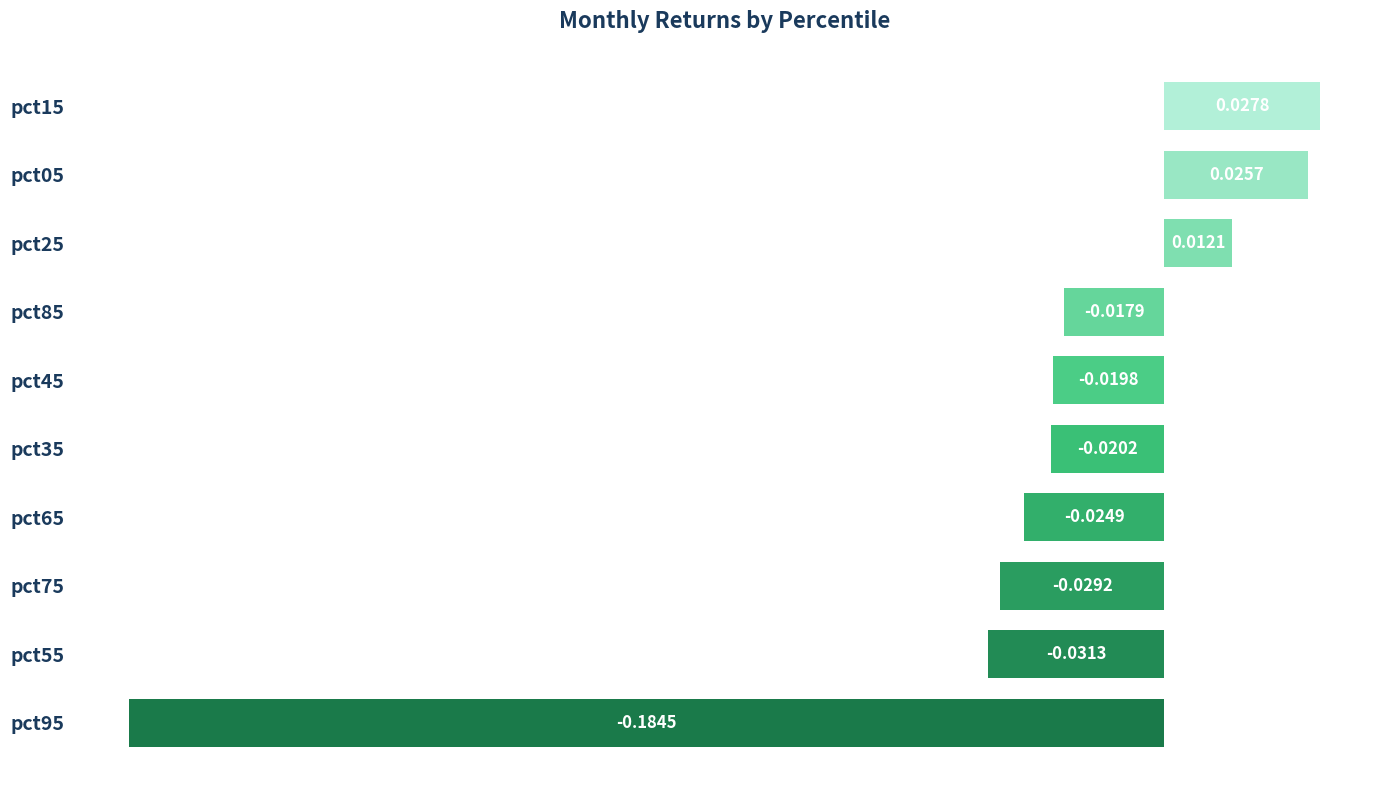

Are the bars grouped side by side (vs. stacked)?

No